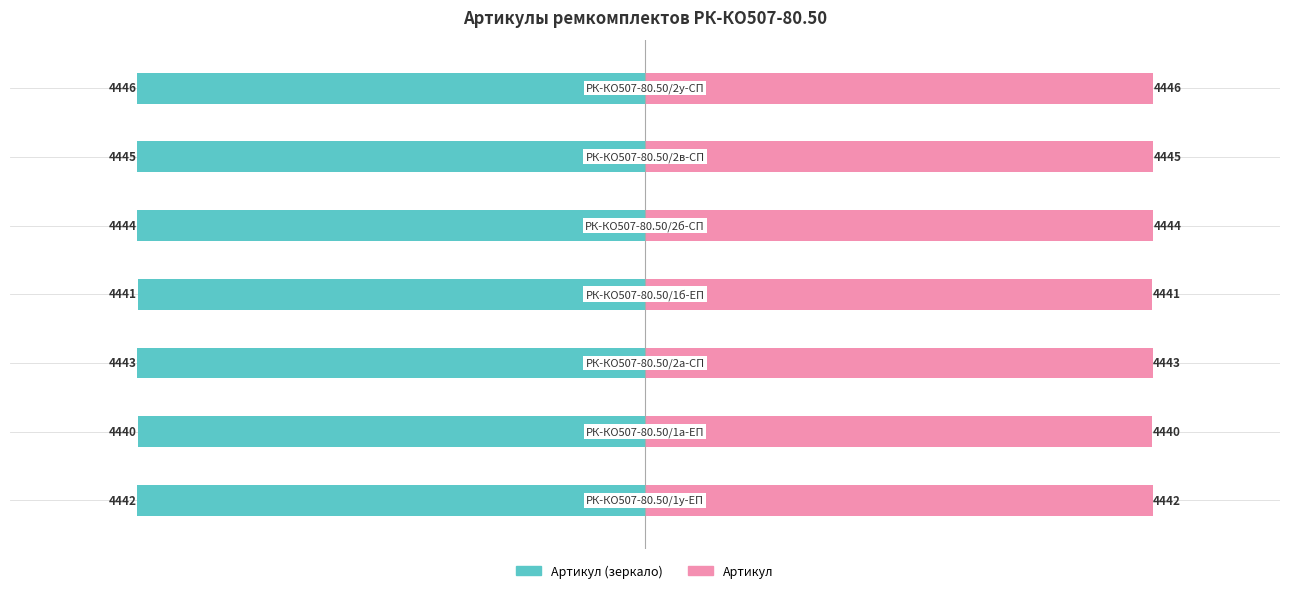

How many distinct data groups are displayed?

2